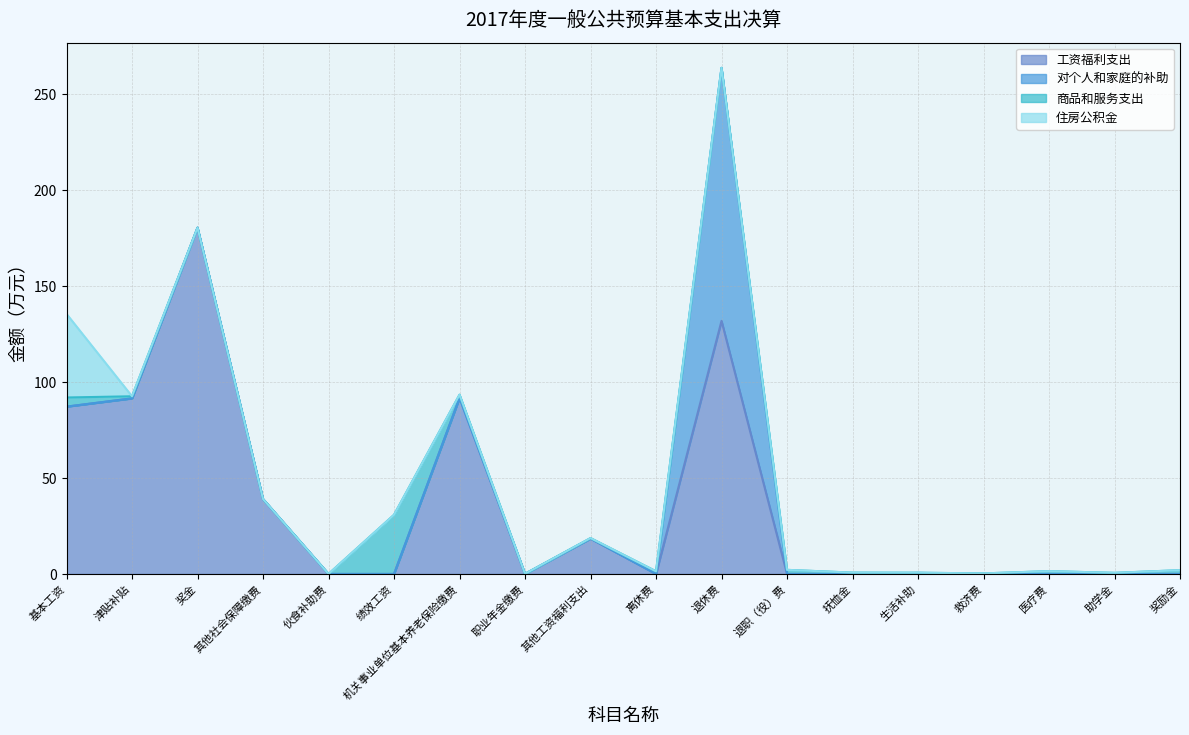

At 其他社会保障缴费, list the series in order from largest to smallest.

工资福利支出, 对个人和家庭的补助, 商品和服务支出, 住房公积金